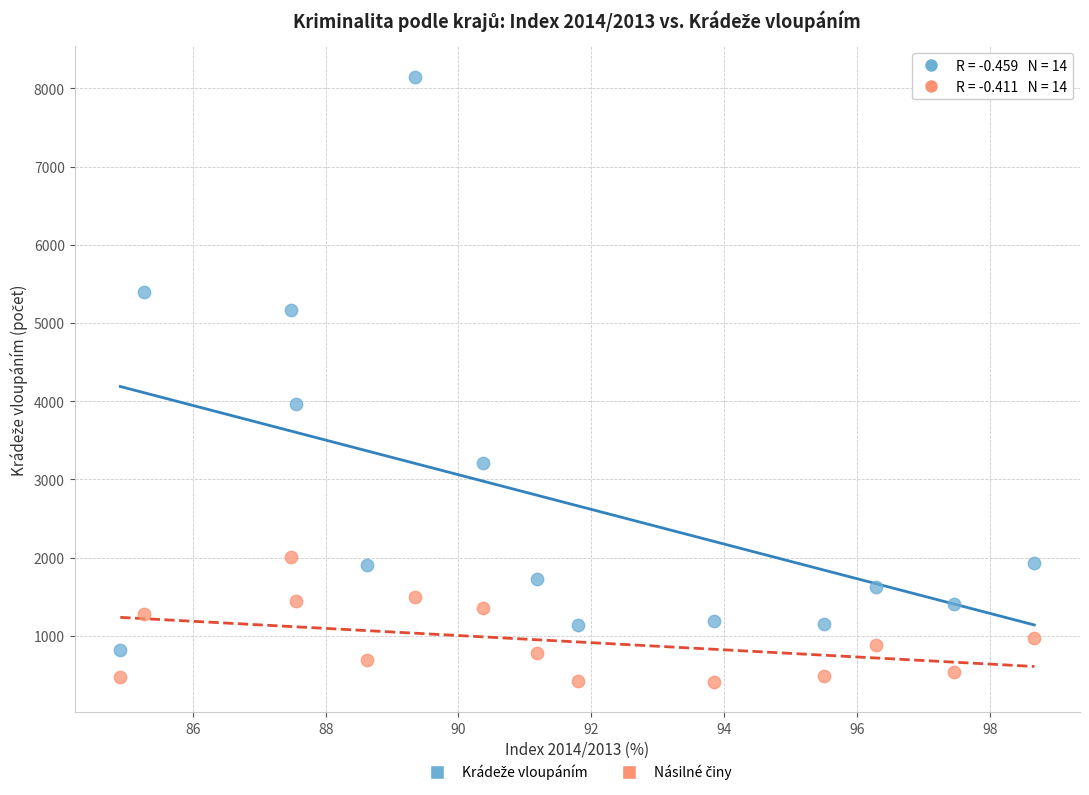

Across all data points, what is the range of Y values (max minus min)?

7736